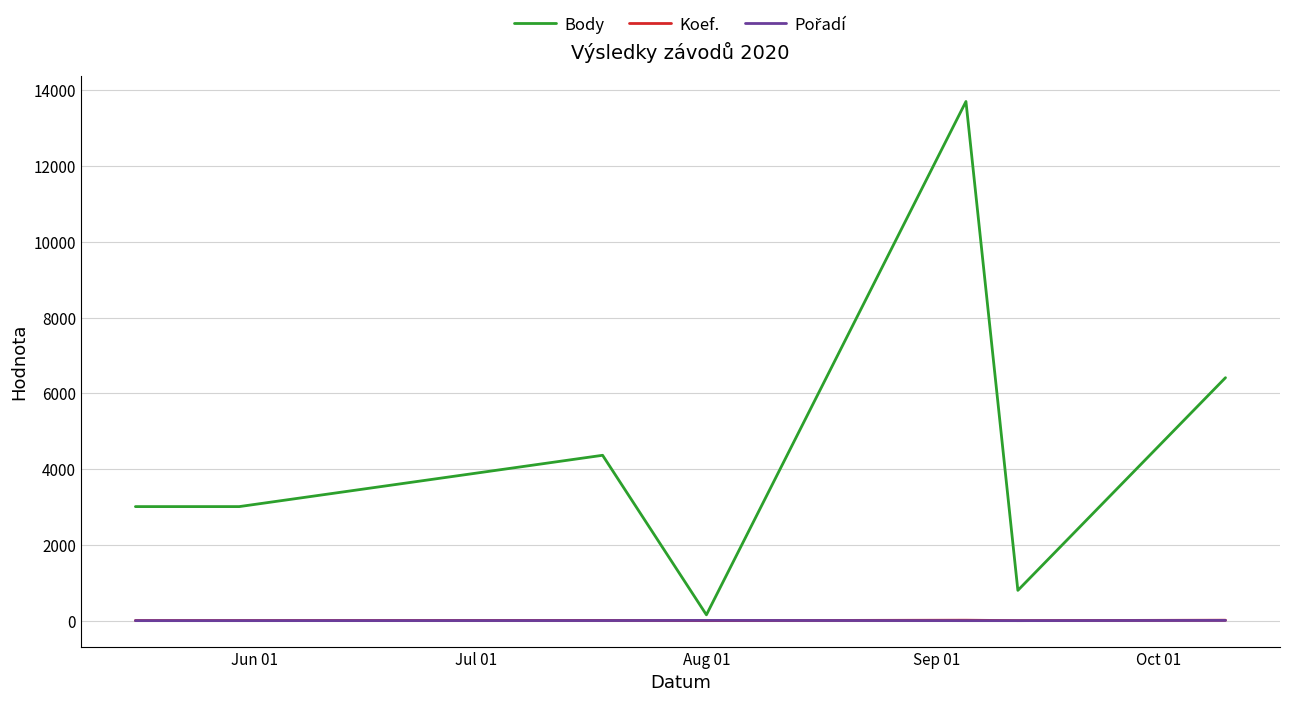

Which series has the largest range (max minus min)?

Body